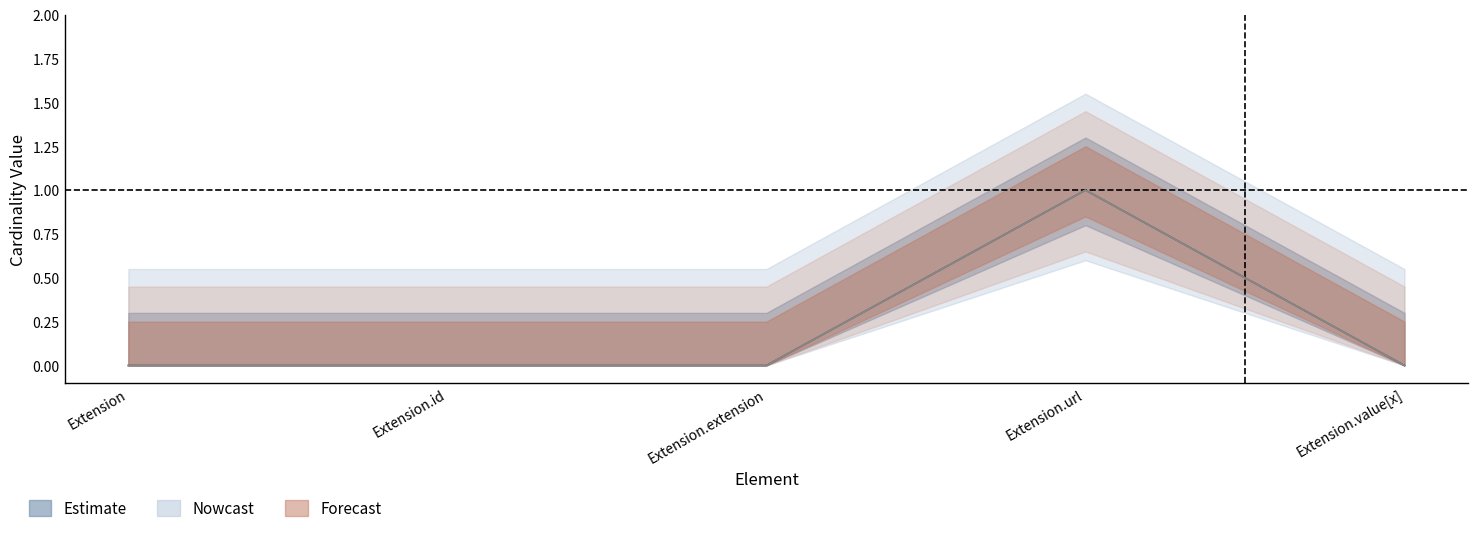

Which has a higher value, Extension.extension or Extension.url?

Extension.url